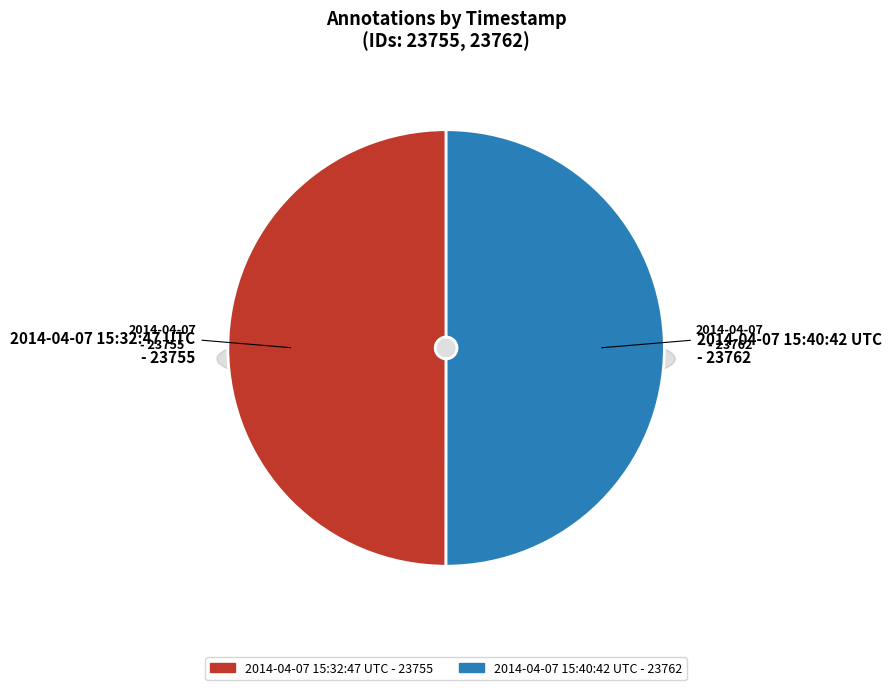

What is the majority slice?

2014-04-07 15:40:42 UTC